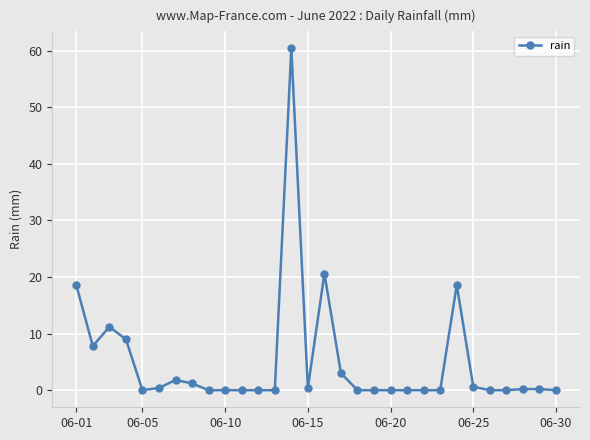

What is the difference between the maximum and minimum values?

60.4